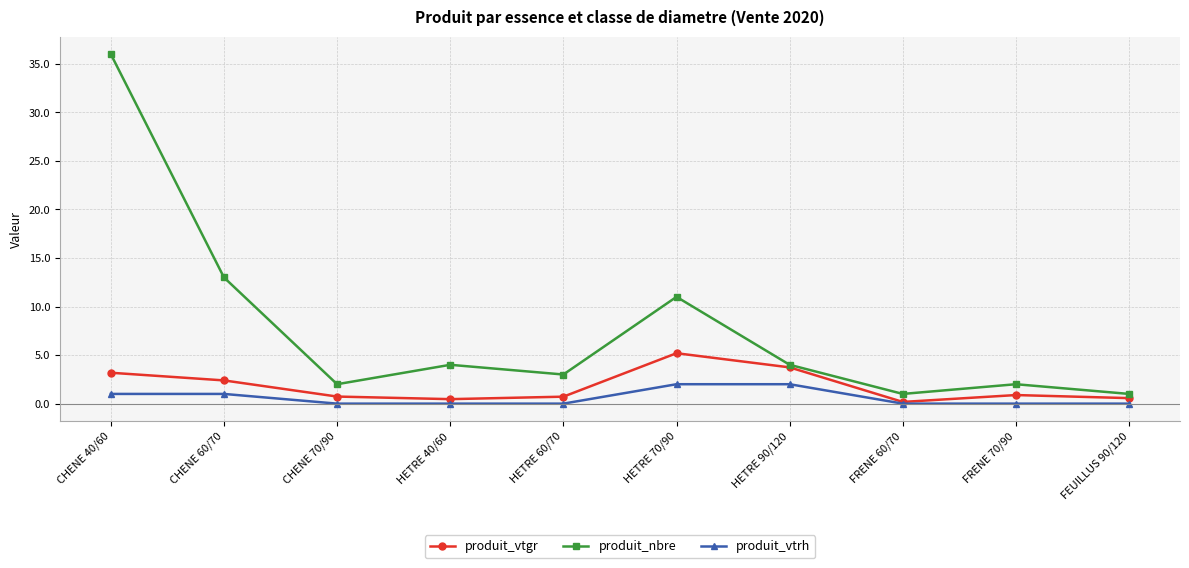

What is the value of the produit_nbre point at the 9th from the left?

2.0